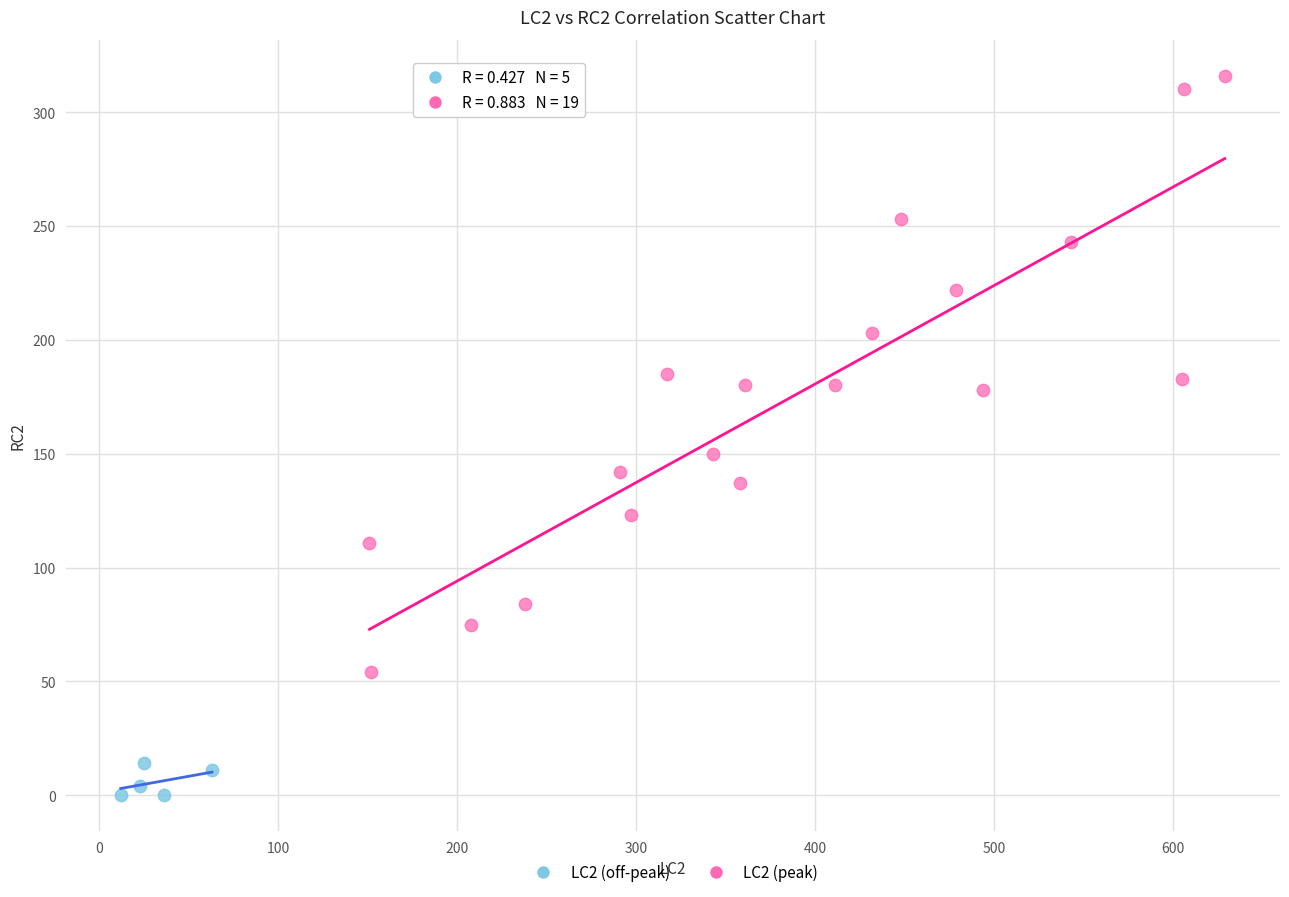

Which series reaches the maximum Y coordinate?

LC2 (peak)